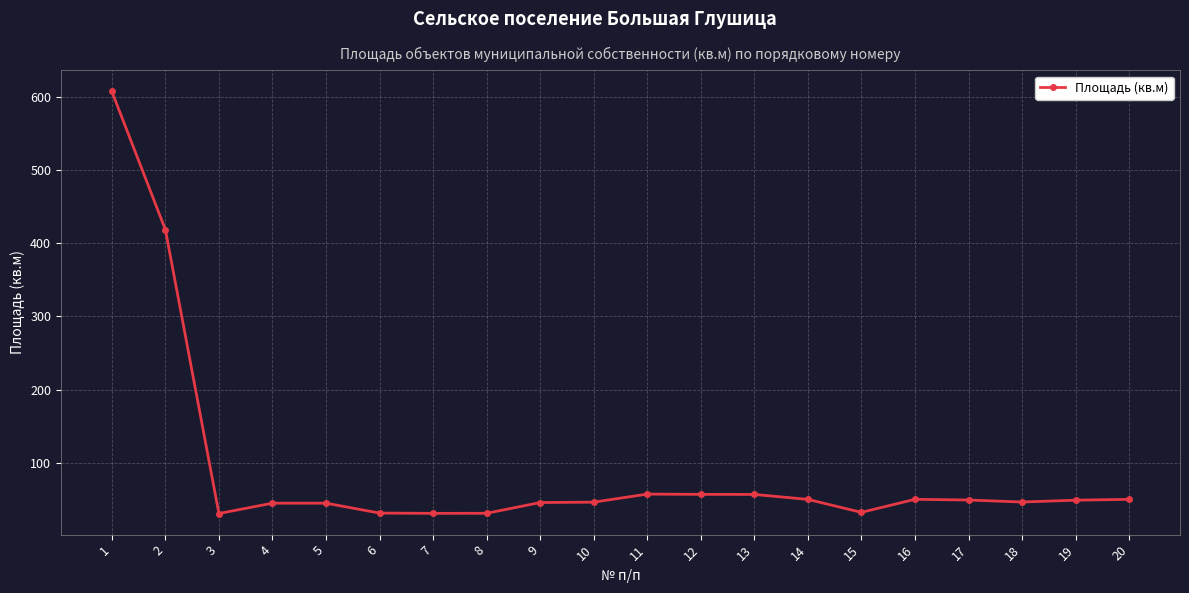

True or false: there are more than 0 points higher than both neighbors.

True